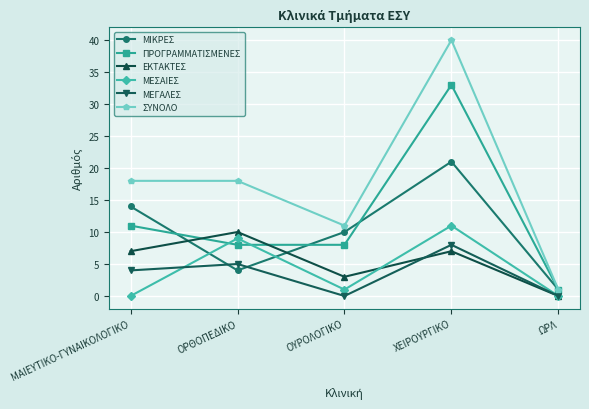

Reading right to left, what are all the values shown in this chart?

ΜΙΚΡΕΣ: ΩΡΛ=1	ΧΕΙΡΟΥΡΓΙΚΟ=21	ΟΥΡΟΛΟΓΙΚΟ=10	ΟΡΘΟΠΕΔΙΚΟ=4	ΜΑΙΕΥΤΙΚΟ-ΓΥΝΑΙΚΟΛΟΓΙΚΟ=14
ΠΡΟΓΡΑΜΜΑΤΙΣΜΕΝΕΣ: ΩΡΛ=1	ΧΕΙΡΟΥΡΓΙΚΟ=33	ΟΥΡΟΛΟΓΙΚΟ=8	ΟΡΘΟΠΕΔΙΚΟ=8	ΜΑΙΕΥΤΙΚΟ-ΓΥΝΑΙΚΟΛΟΓΙΚΟ=11
ΕΚΤΑΚΤΕΣ: ΩΡΛ=0	ΧΕΙΡΟΥΡΓΙΚΟ=7	ΟΥΡΟΛΟΓΙΚΟ=3	ΟΡΘΟΠΕΔΙΚΟ=10	ΜΑΙΕΥΤΙΚΟ-ΓΥΝΑΙΚΟΛΟΓΙΚΟ=7
ΜΕΣΑΙΕΣ: ΩΡΛ=0	ΧΕΙΡΟΥΡΓΙΚΟ=11	ΟΥΡΟΛΟΓΙΚΟ=1	ΟΡΘΟΠΕΔΙΚΟ=9	ΜΑΙΕΥΤΙΚΟ-ΓΥΝΑΙΚΟΛΟΓΙΚΟ=0
ΜΕΓΑΛΕΣ: ΩΡΛ=0	ΧΕΙΡΟΥΡΓΙΚΟ=8	ΟΥΡΟΛΟΓΙΚΟ=0	ΟΡΘΟΠΕΔΙΚΟ=5	ΜΑΙΕΥΤΙΚΟ-ΓΥΝΑΙΚΟΛΟΓΙΚΟ=4
ΣΥΝΟΛΟ: ΩΡΛ=1	ΧΕΙΡΟΥΡΓΙΚΟ=40	ΟΥΡΟΛΟΓΙΚΟ=11	ΟΡΘΟΠΕΔΙΚΟ=18	ΜΑΙΕΥΤΙΚΟ-ΓΥΝΑΙΚΟΛΟΓΙΚΟ=18